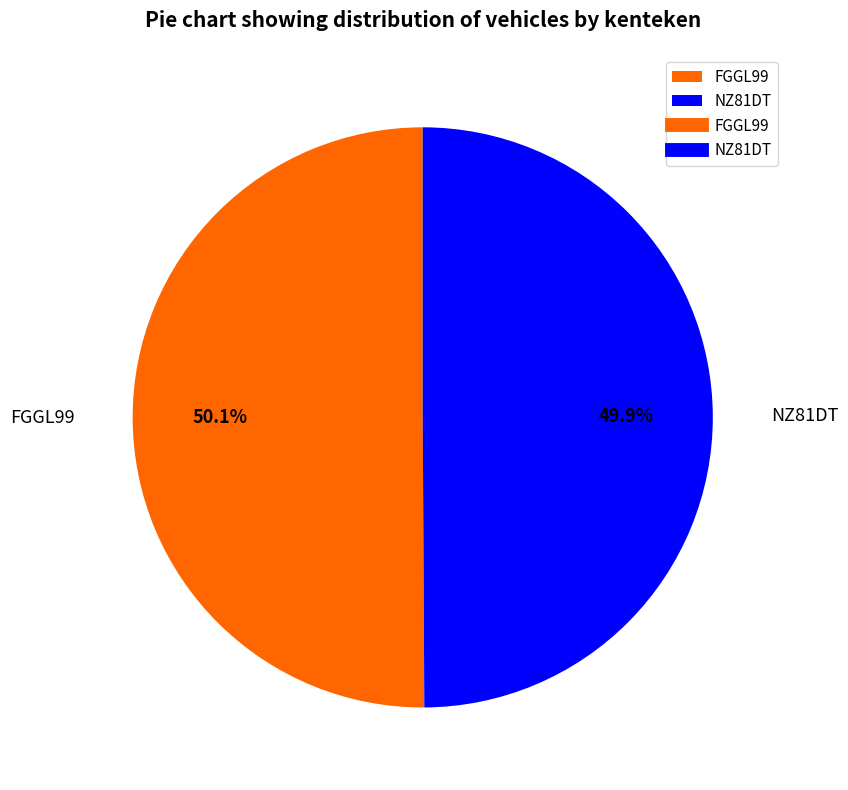

Approximately how many times larger is the value at NZ81DT compared to FGGL99?

1.0